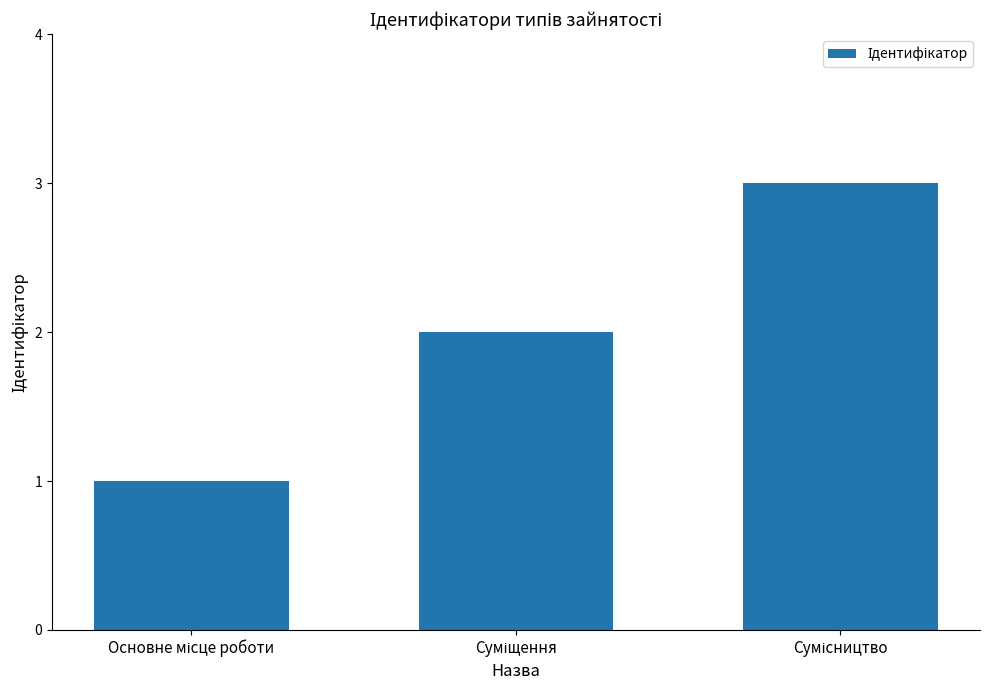

What is the greatest value displayed?

3